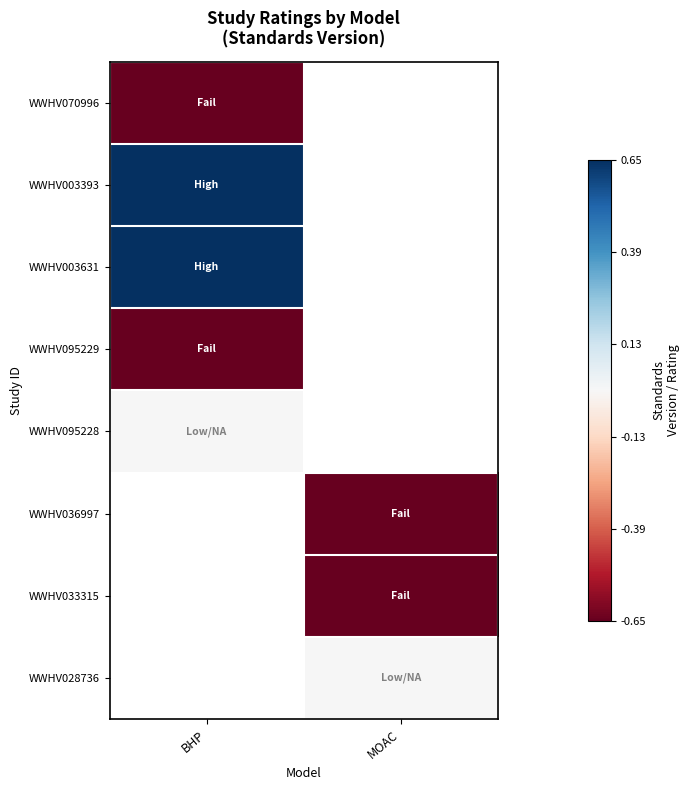

Rank the categories by WWHV095228 value from lowest to highest.

BHP, MOAC